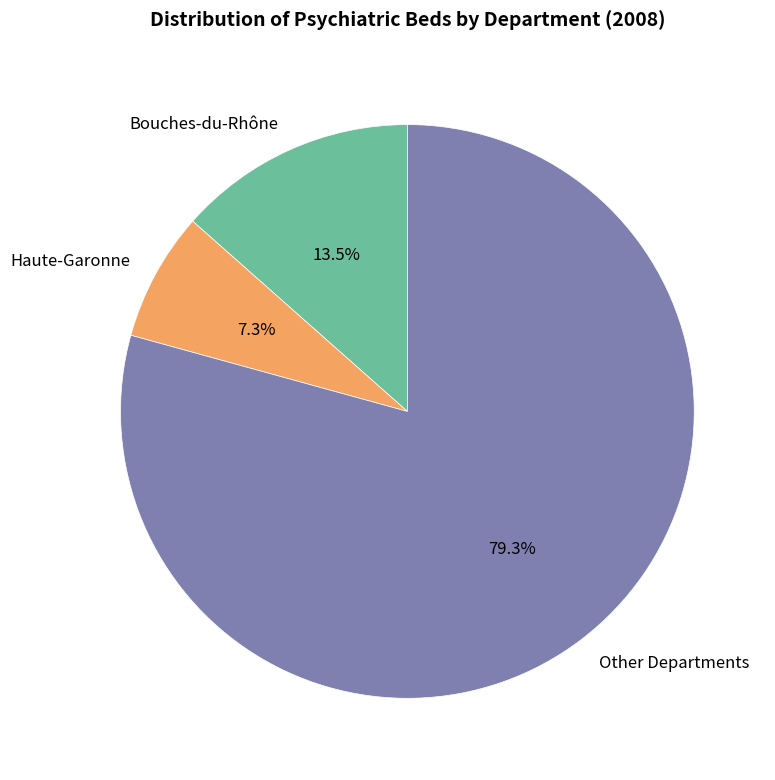

How many segments does this pie chart have?

3